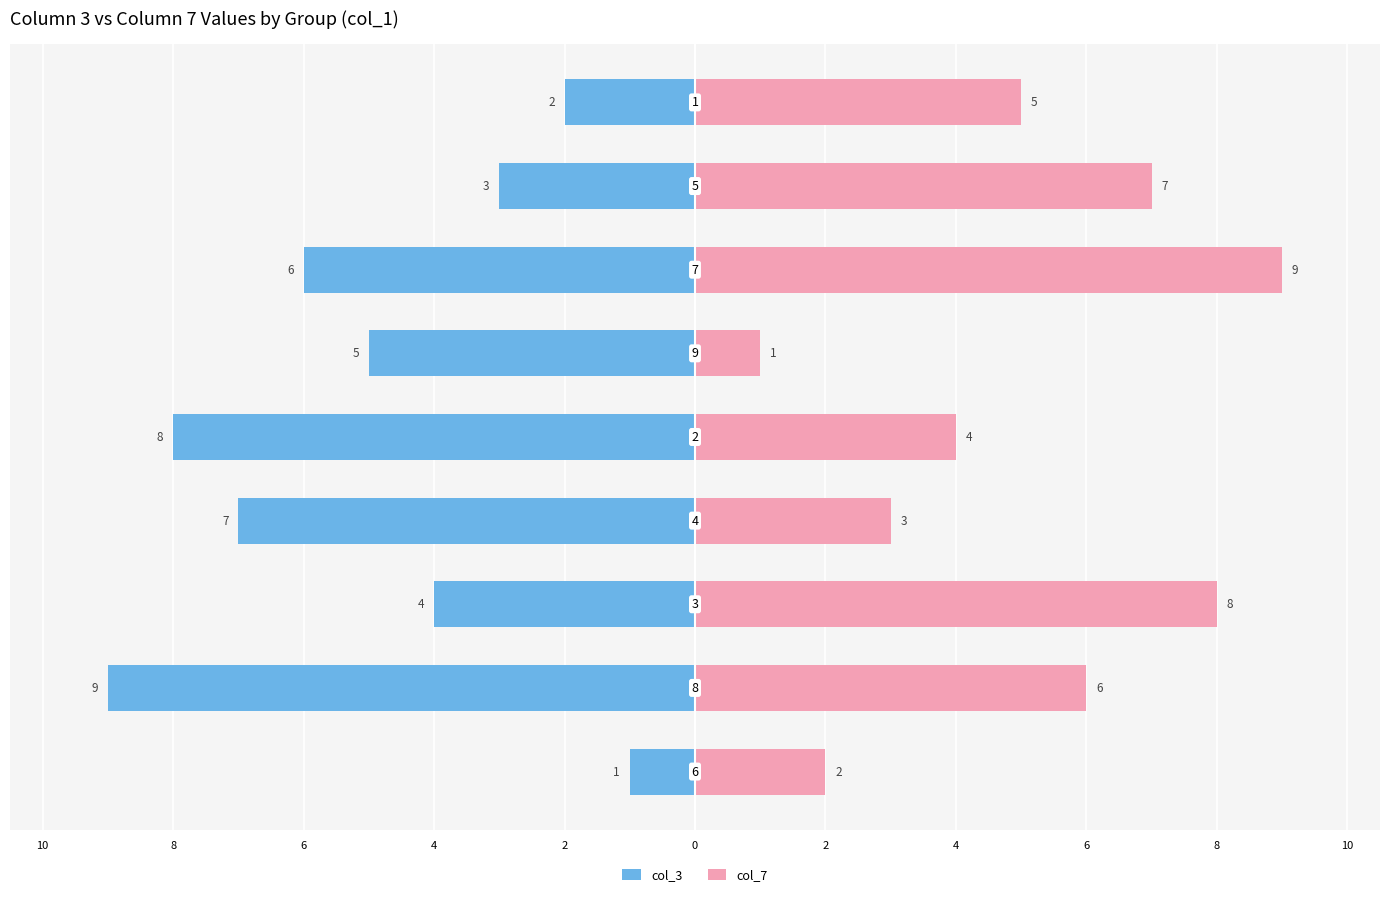

How many data points in col_7 are less than 5?

4